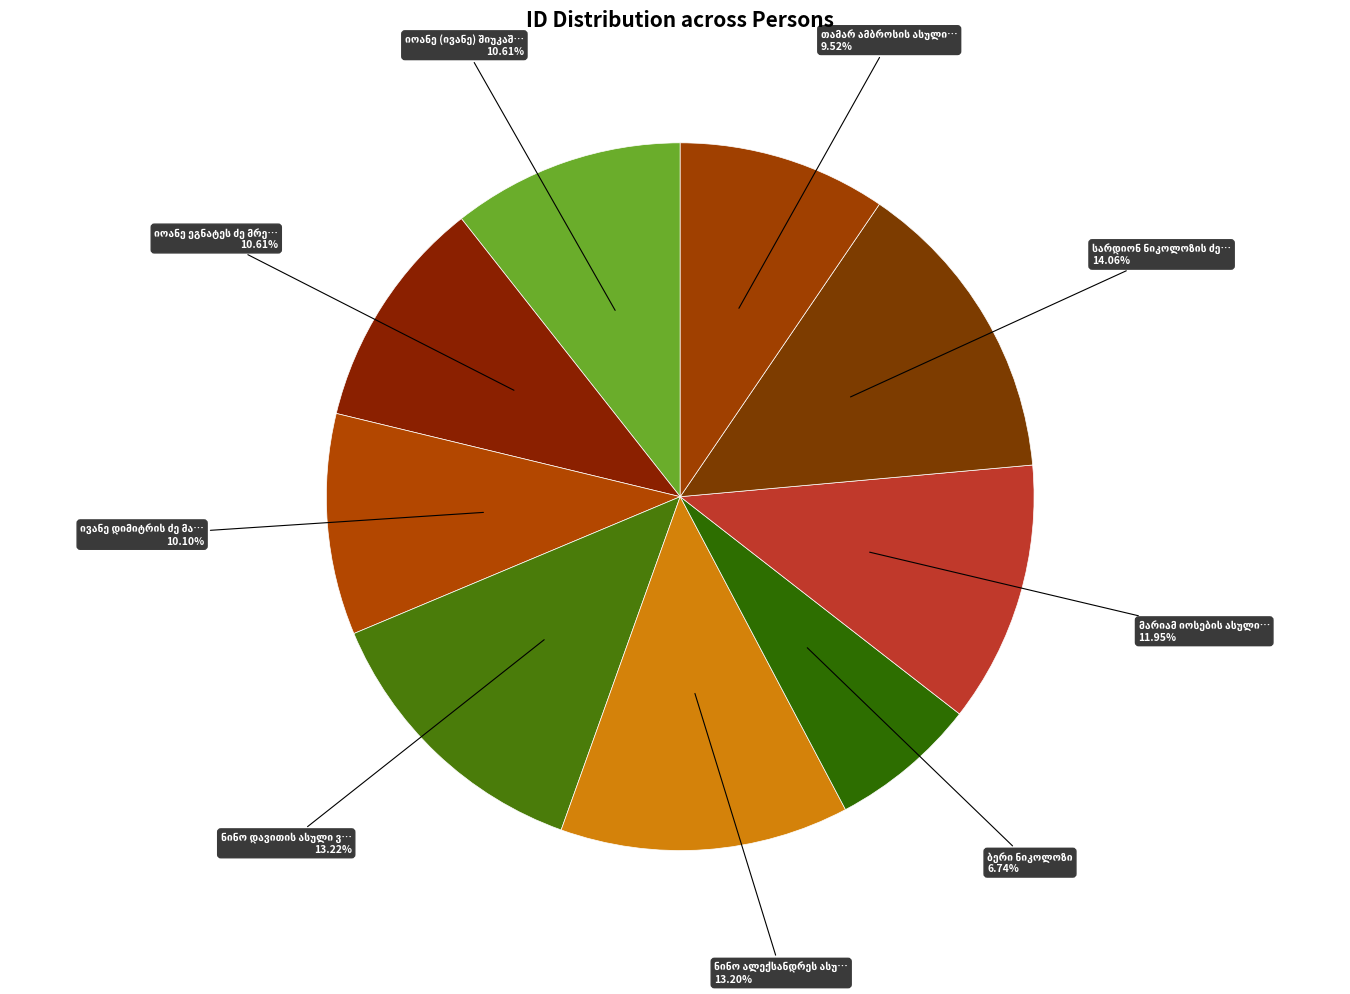

How many slices are in this pie chart?

9